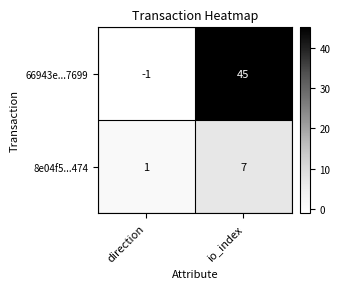

Reading left to right, what are all the values shown in this chart?

66943e...7699: -1	45
8e04f5...474: 1	7